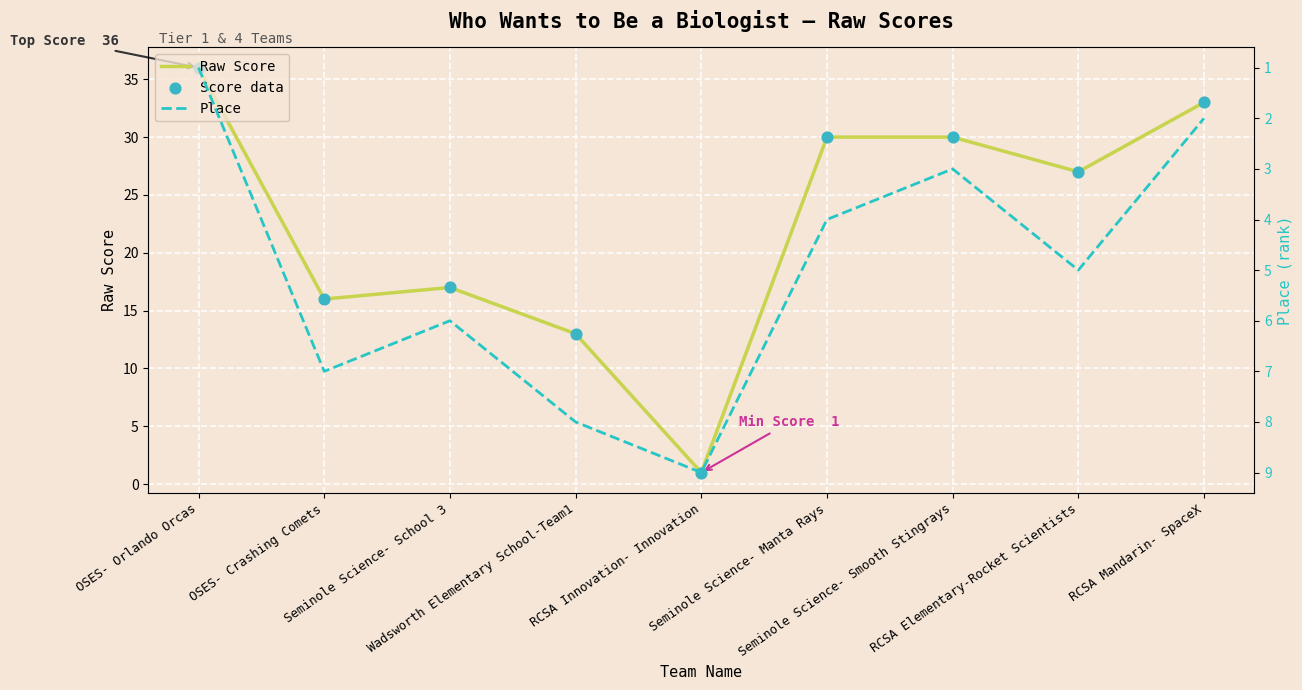

At how many categories does at least one series exceed 29?

4